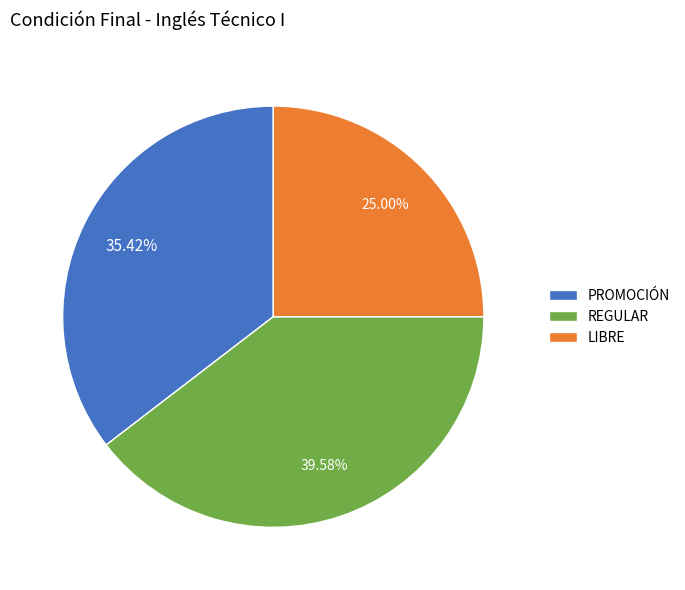

To the nearest percent, what portion does PROMOCIÓN represent?

35%